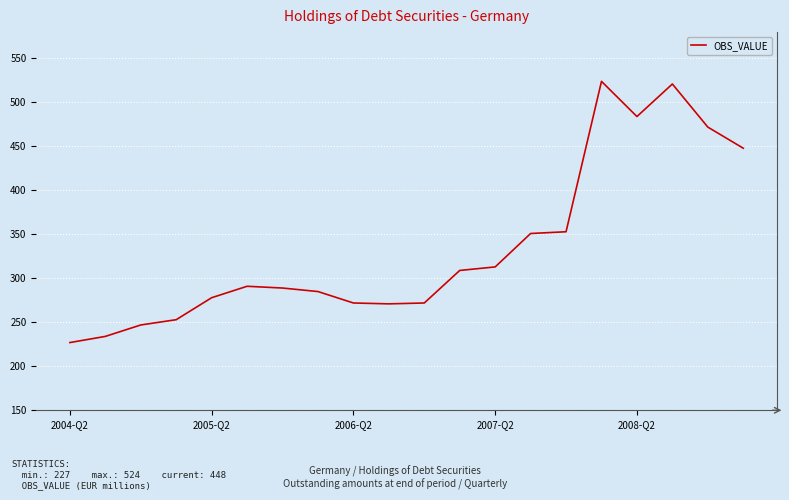

What is the minimum value shown in the chart?

227